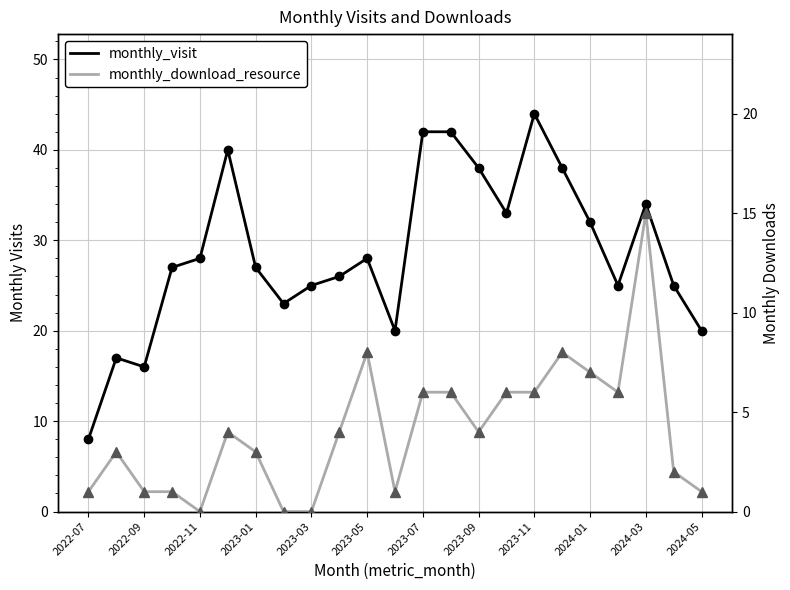

At which label does monthly_visit reach its minimum?

2022-07